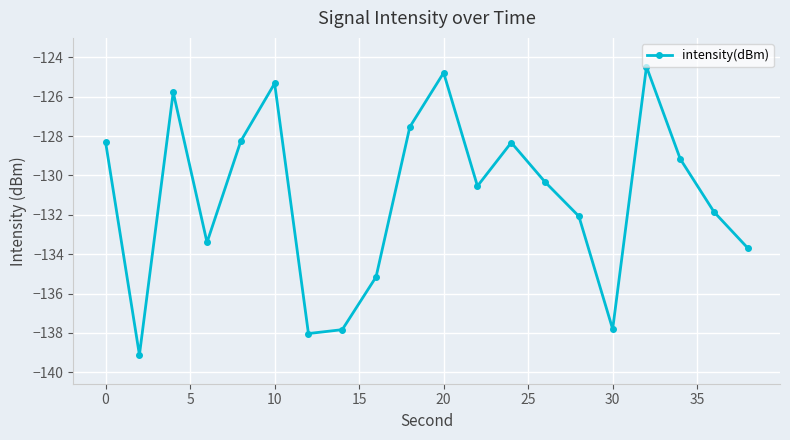

Reading left to right, what are all the values shown in this chart?

-128.3	-139.1	-125.8	-133.4	-128.3	-125.3	-138.0	-137.8	-135.2	-127.5	-124.8	-130.5	-128.3	-130.3	-132.1	-137.8	-124.5	-129.2	-131.9	-133.7